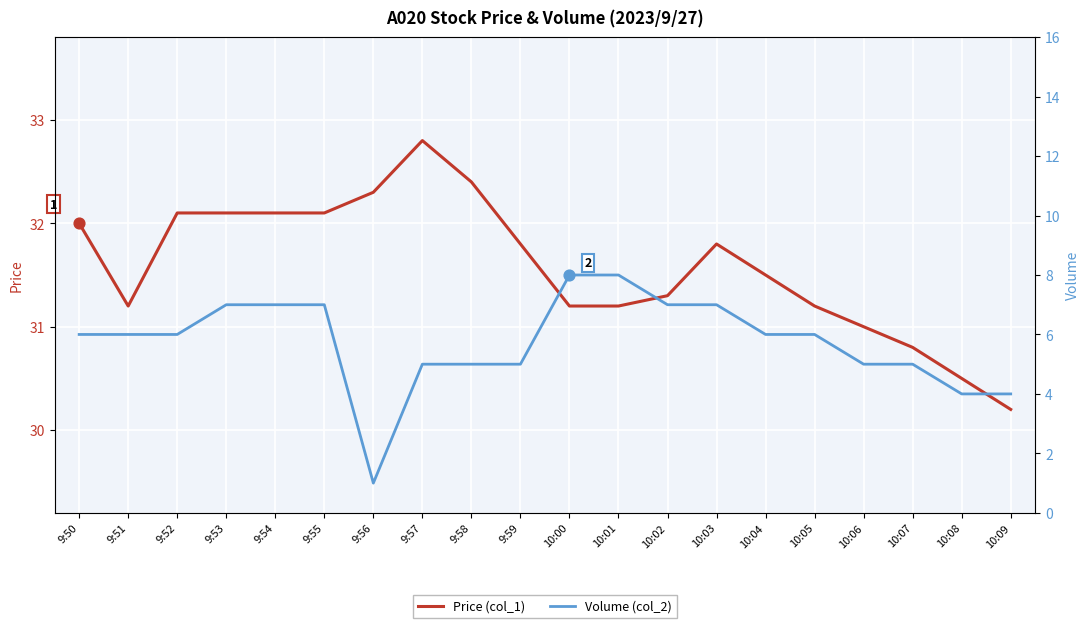

At which category is the sum across all series the highest?

10:00